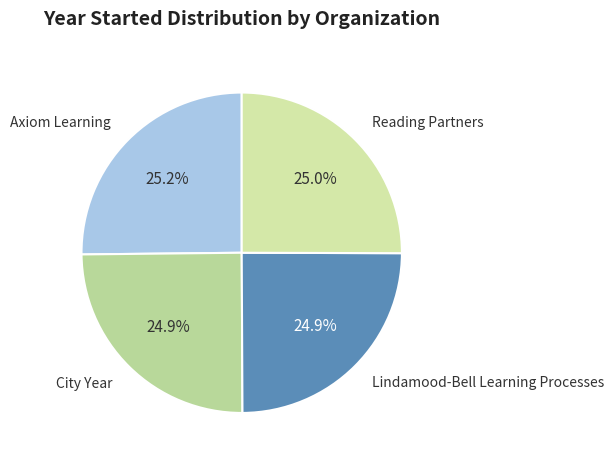

To the nearest percent, what is the average slice percentage?

25%